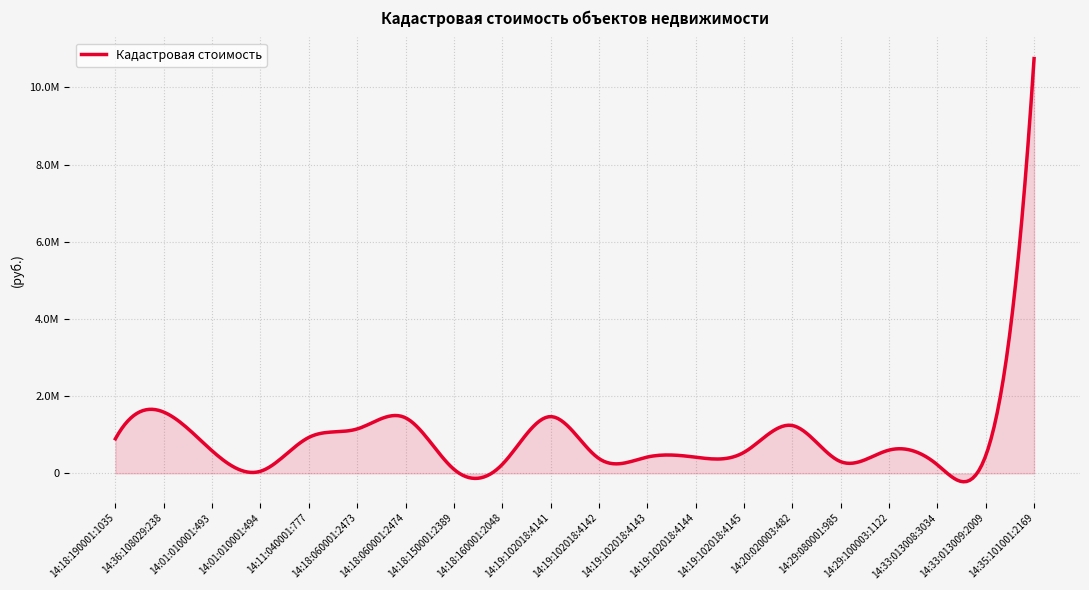

What is the label of the 1st point from the right?

14:35:101001:2169